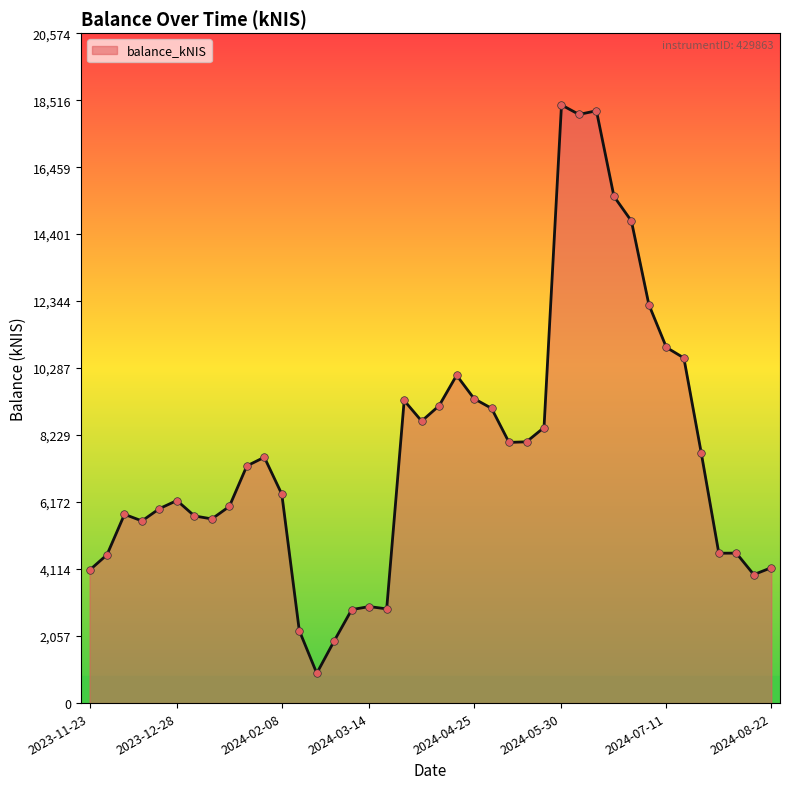

What is the difference between the maximum and minimum values?

17454.4